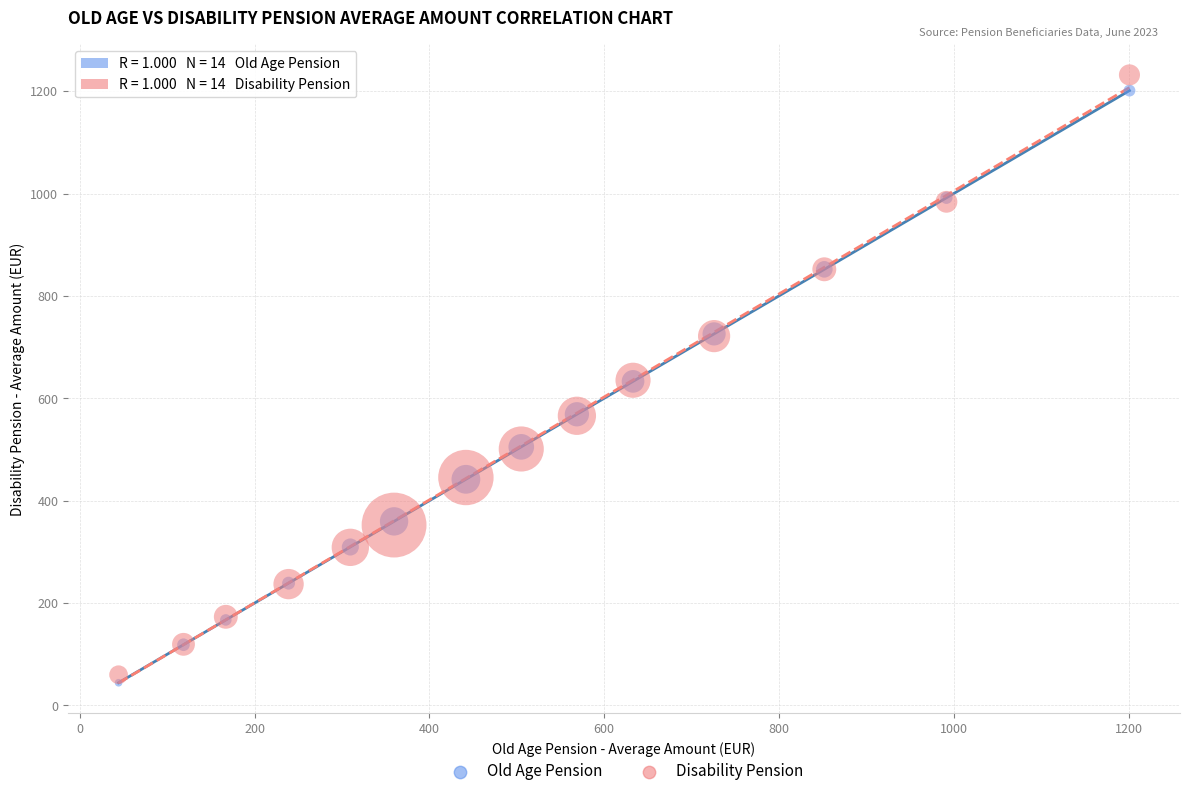

Which series has the widest spread of Y values?

Disability Pension